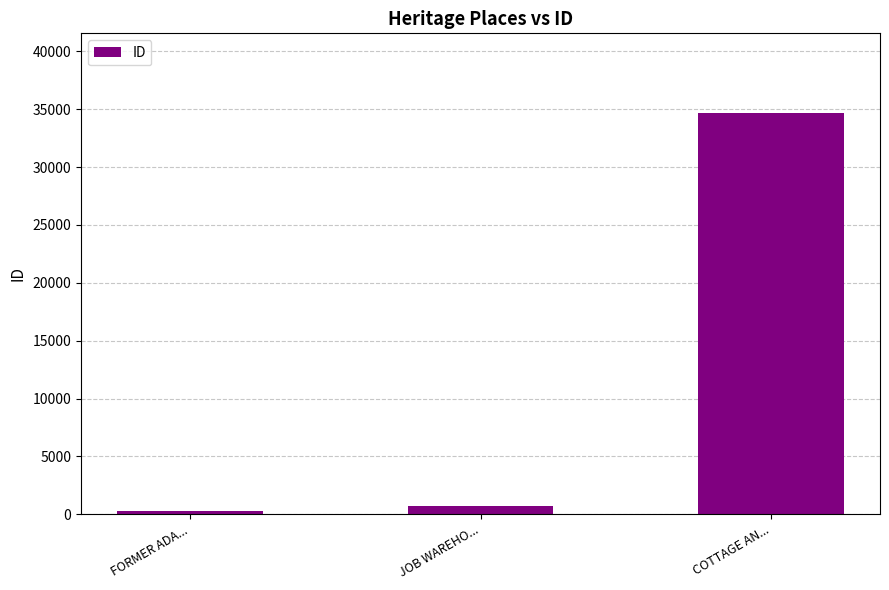

Is it true that the value at FORMER ADA... is 308?

True